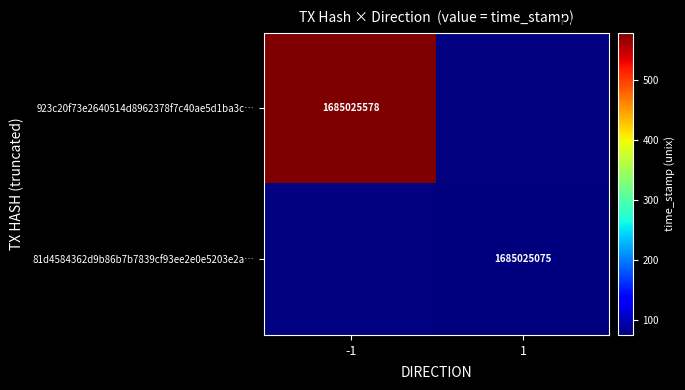

Rank the series at time_stamp from highest to lowest value.

923c20f73e2640514d8962378f7c40ae5d1ba3c, 81d4584362d9b86b7b7839cf93ee2e0e5203e2a